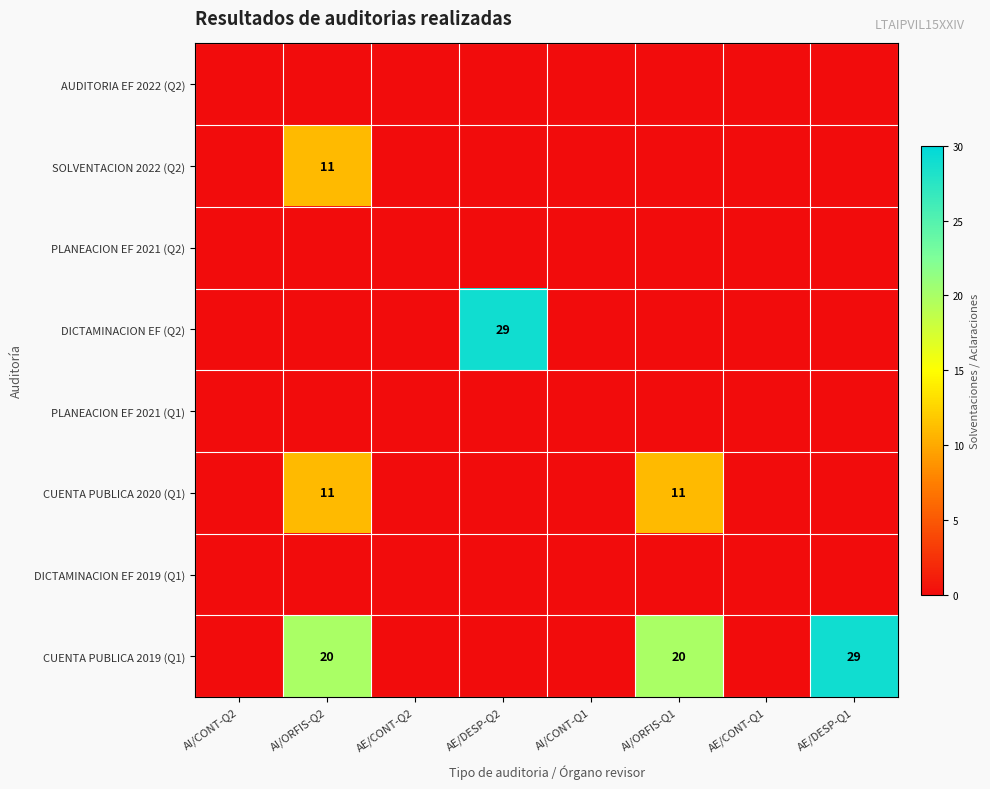

Rank the series at AI/CONT-Q2 from lowest to highest value.

AUDITORIA EF 2022 (Q2), SOLVENTACION 2022 (Q2), PLANEACION EF 2021 (Q2), DICTAMINACION EF (Q2), PLANEACION EF 2021 (Q1), CUENTA PUBLICA 2020 (Q1), DICTAMINACION EF 2019 (Q1), CUENTA PUBLICA 2019 (Q1)